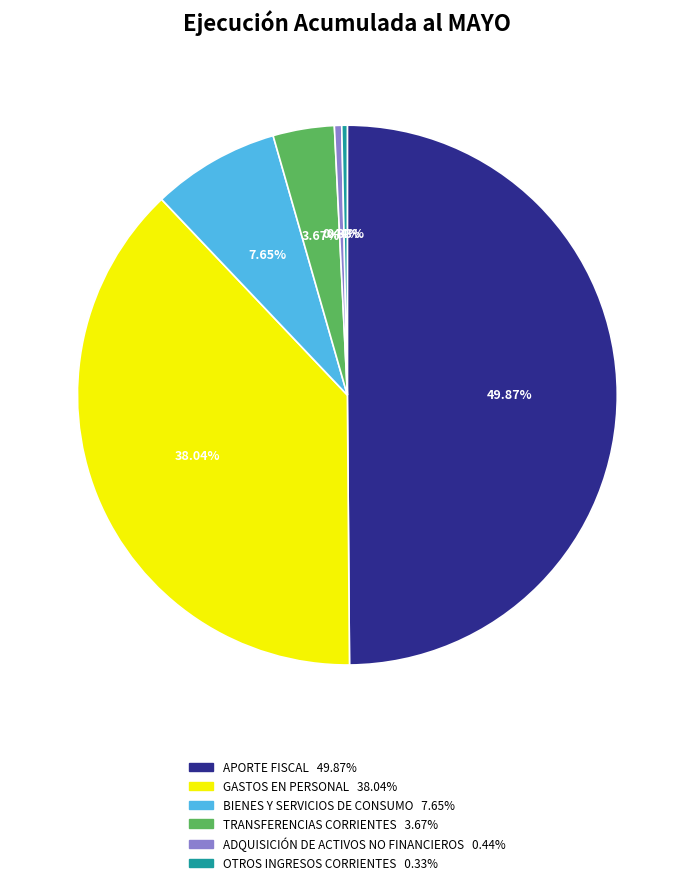

What portion of the pie excludes GASTOS EN PERSONAL?

62.0%